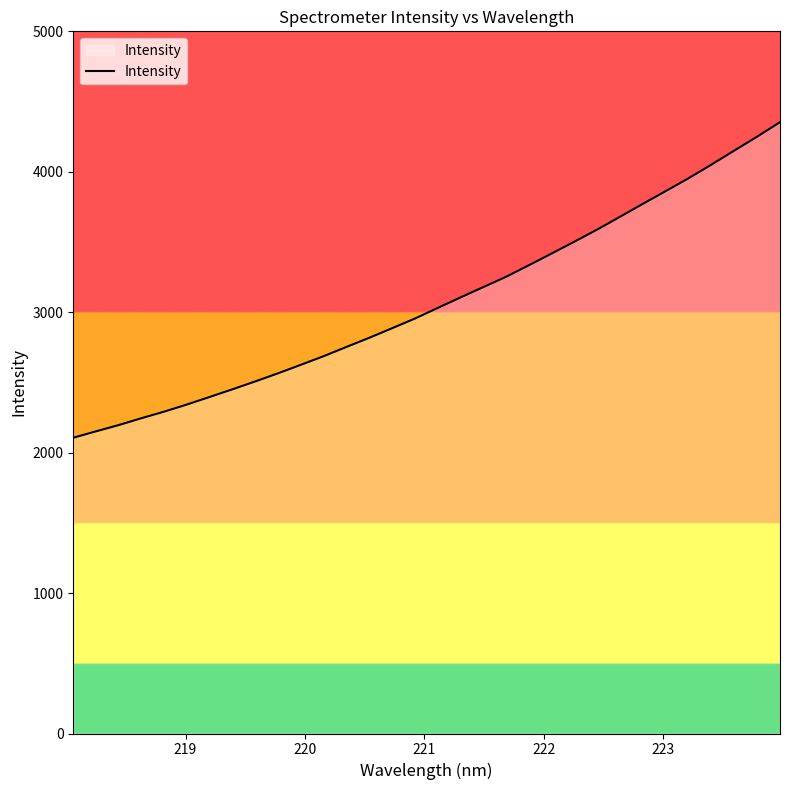

What is the minimum value shown in the chart?

2106.1